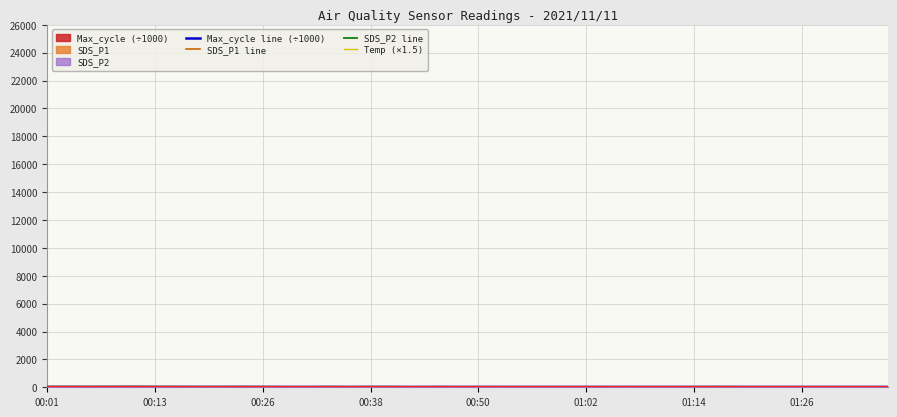

True or false: Max_cycle line (÷1000) and SDS_P2 line intersect in this chart.

False